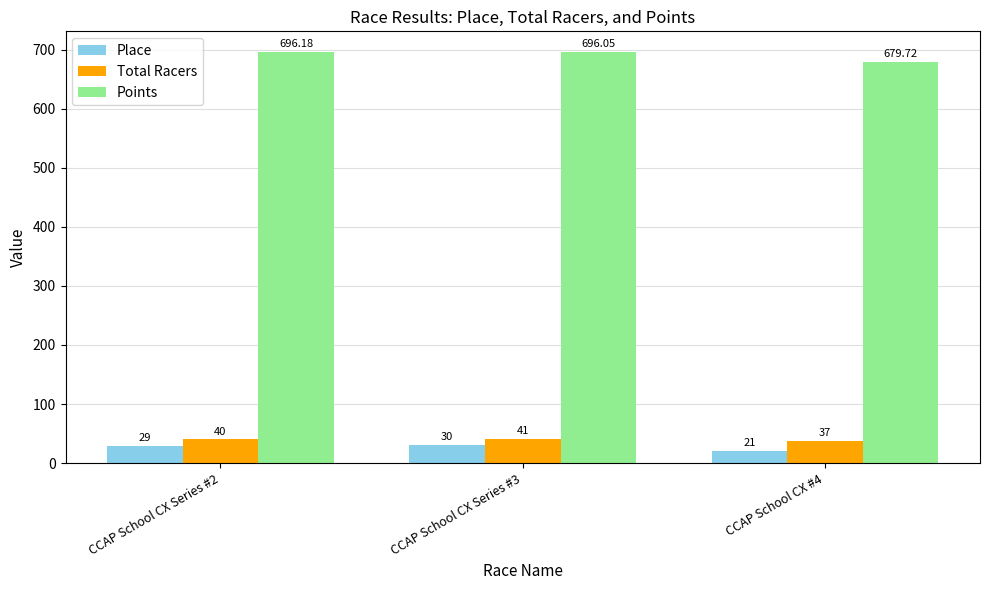

What is the difference between the highest and lowest values at CCAP School CX Series #2?

667.2